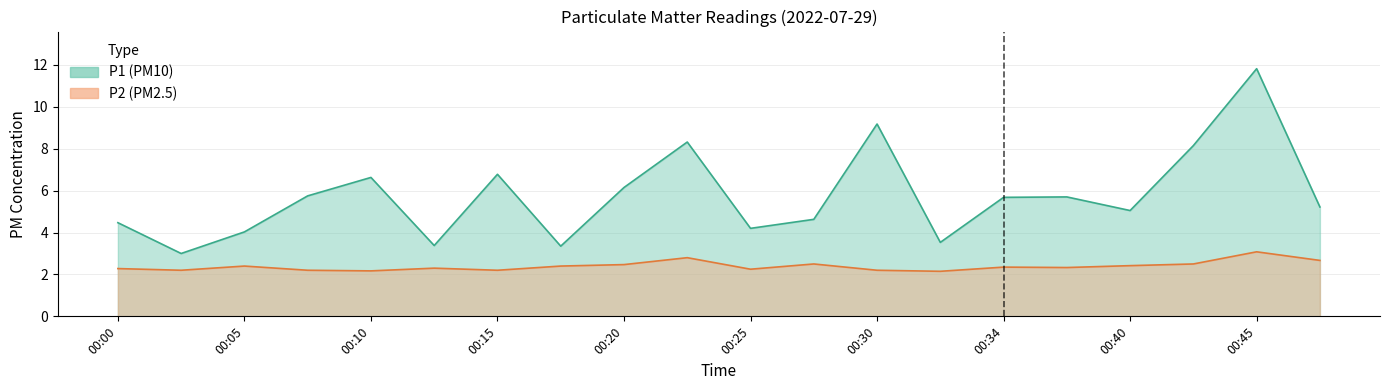

How many data points in P1 are less than 5?

8